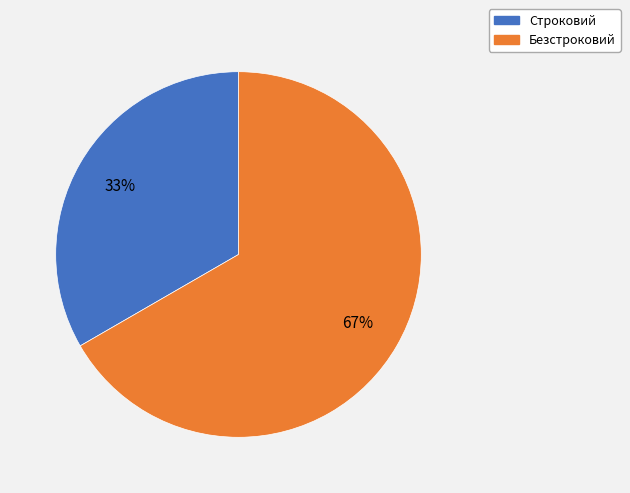

Is the sum of Безстроковий and Строковий greater than half?

Yes